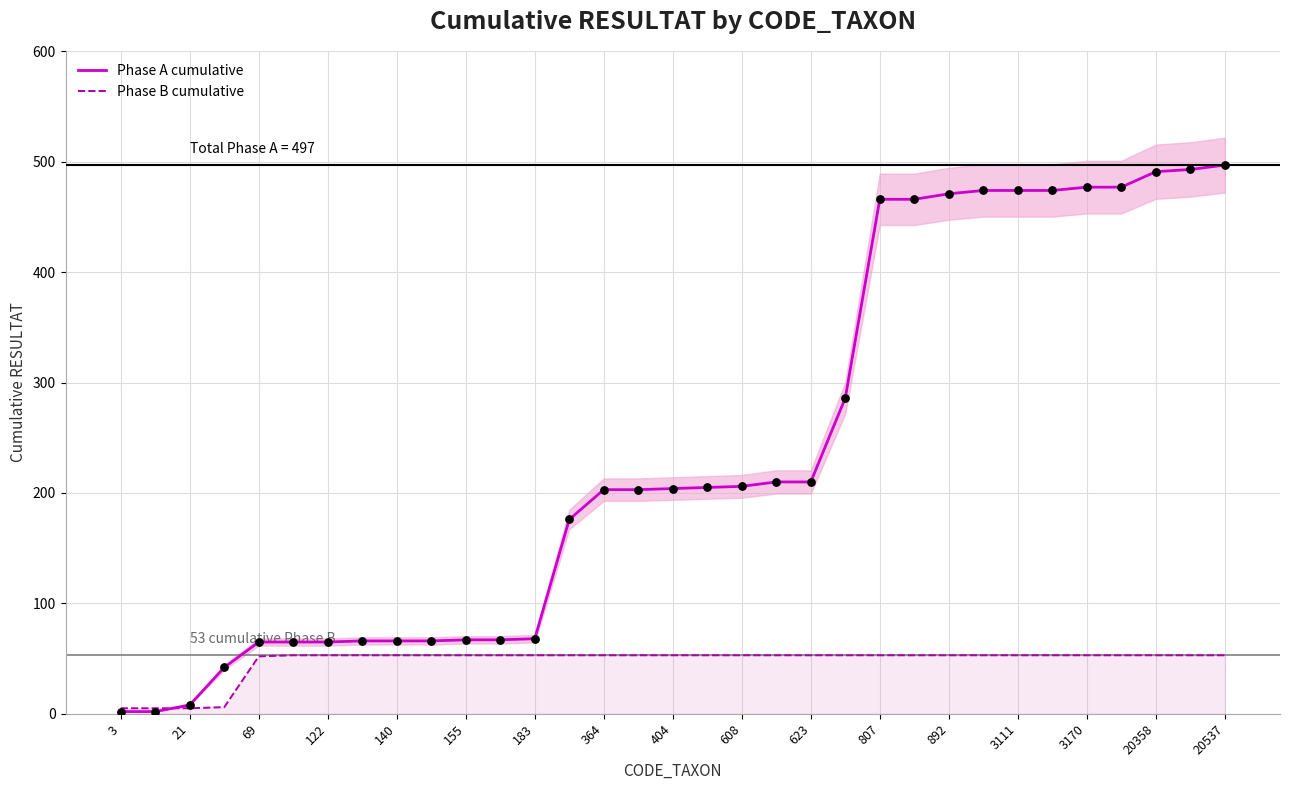

At how many categories does at least one series exceed 417?

11